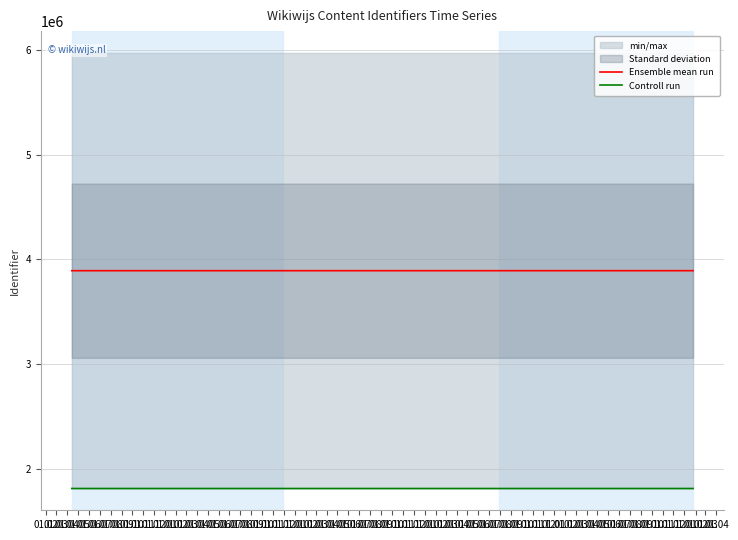

Rank the series by their average value, from lowest to highest.

Controll run, Ensemble mean run